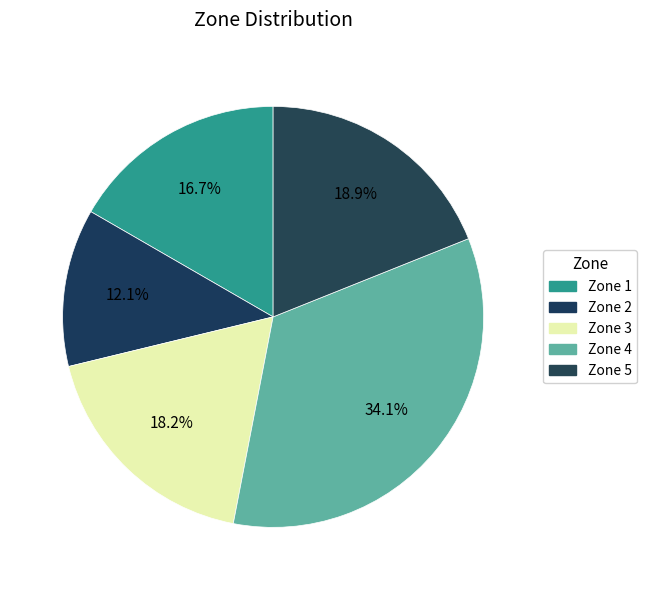

What is the ratio of the value at Zone 2 to the value at Zone 1?

0.7